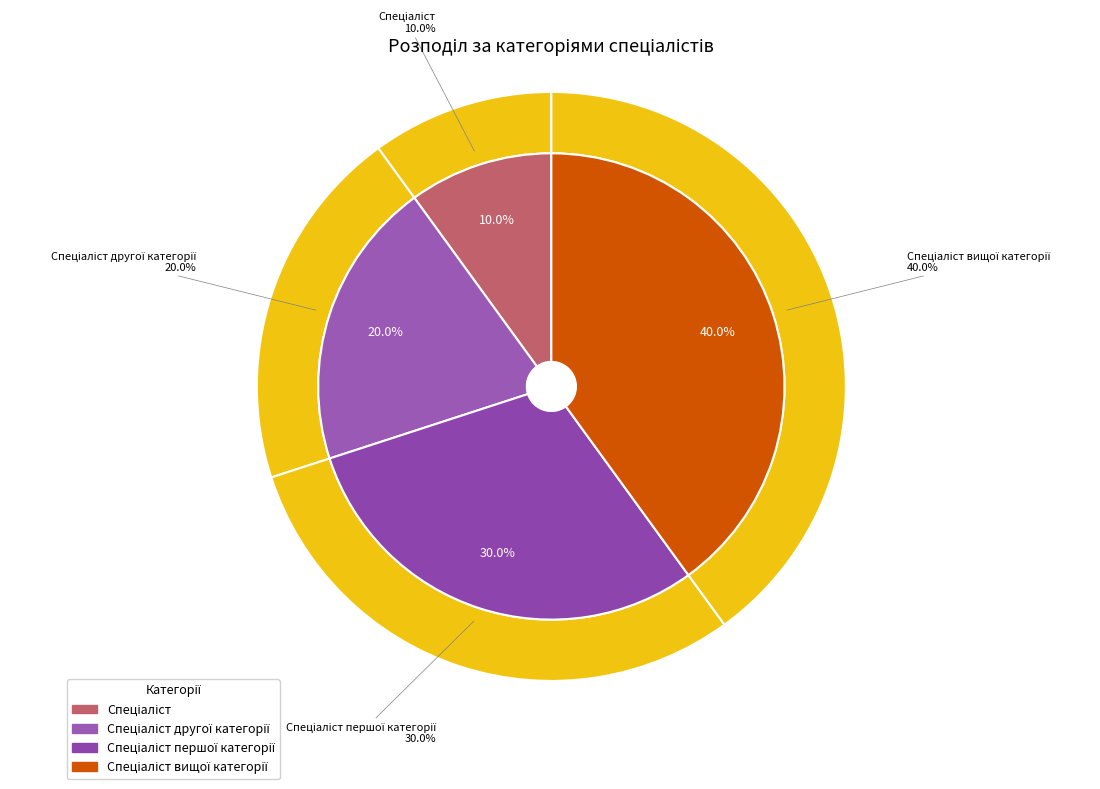

Is it true that Спеціаліст is 22% of the pie?

False